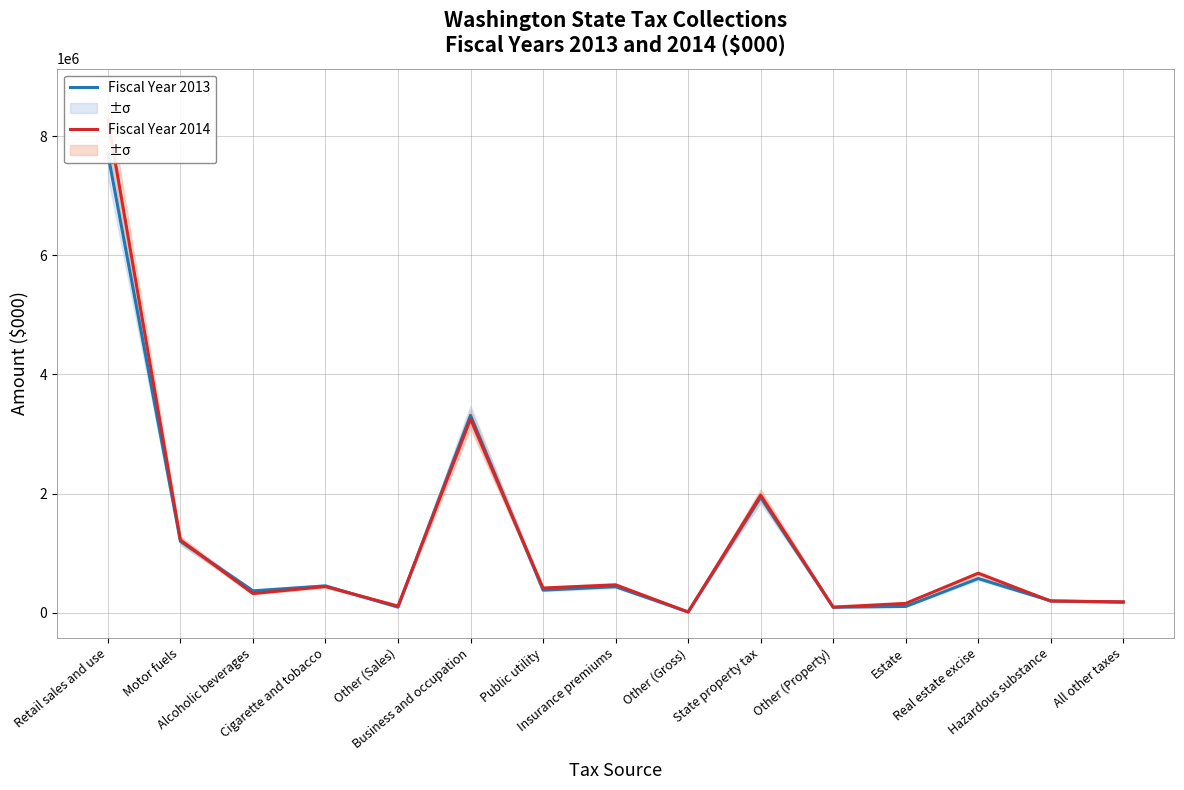

Reading right to left, transcribe all the data shown in this chart.

Fiscal Year 2013: 174368.0	198464.0	573943.0	104449.0	90805.0	1935875.0	11237.0	436118.0	378775.0	3311594.0	92633.0	450251.0	366354.0	1198204.0	7704627.0
Fiscal Year 2014: 183022.3	195010.9	662132.0	156019.1	93131.8	1974124.5	11631.3	467871.2	413682.4	3250358.9	110781.2	438759.9	321391.9	1220009.8	8285823.2